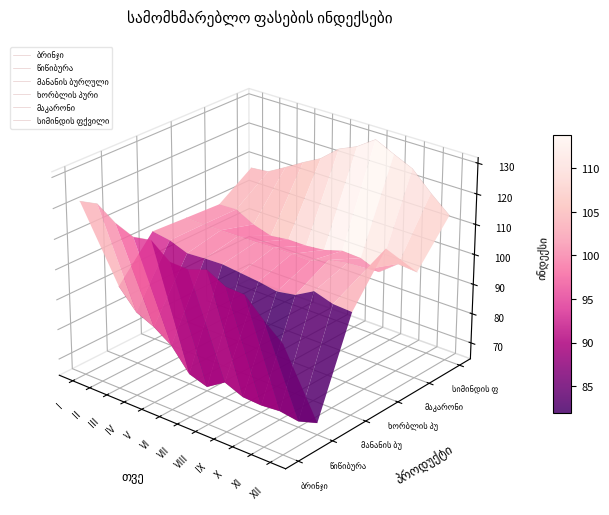

True or false: ხორბლის პური has a value of 0.0 at IX.

False